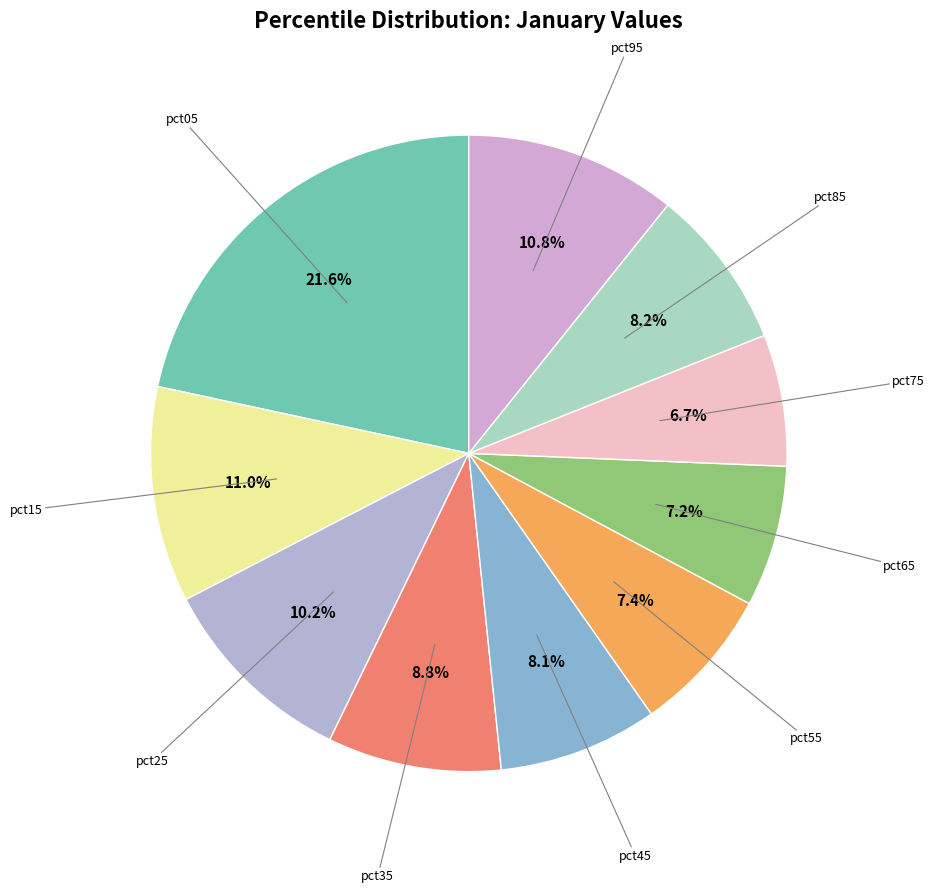

Does pct95 account for over 50% of the chart?

No